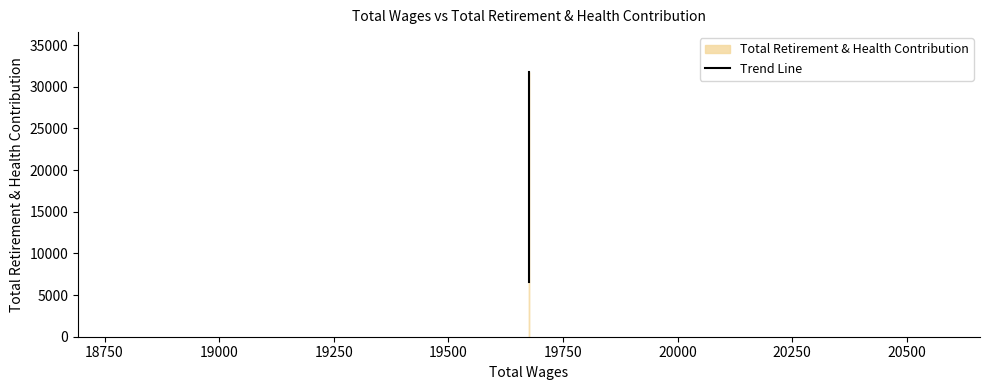

The value at 18500 is 8604. True or false?

False